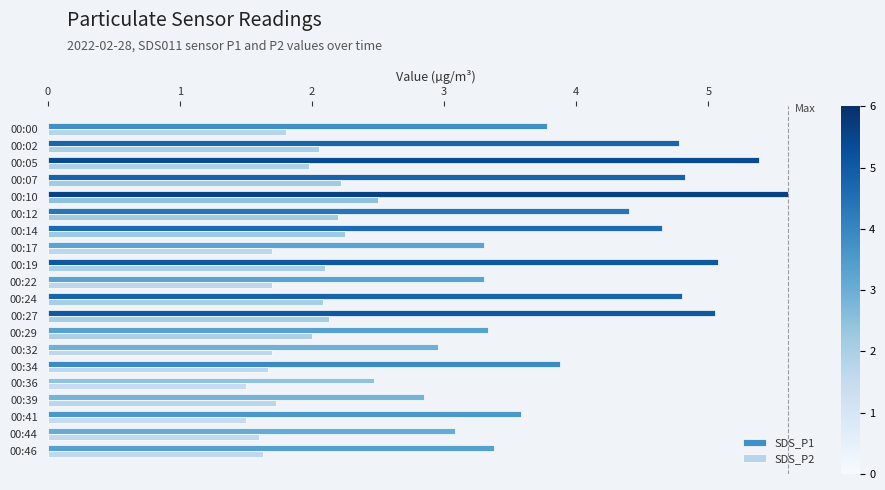

At how many categories does at least one series exceed 2?

20